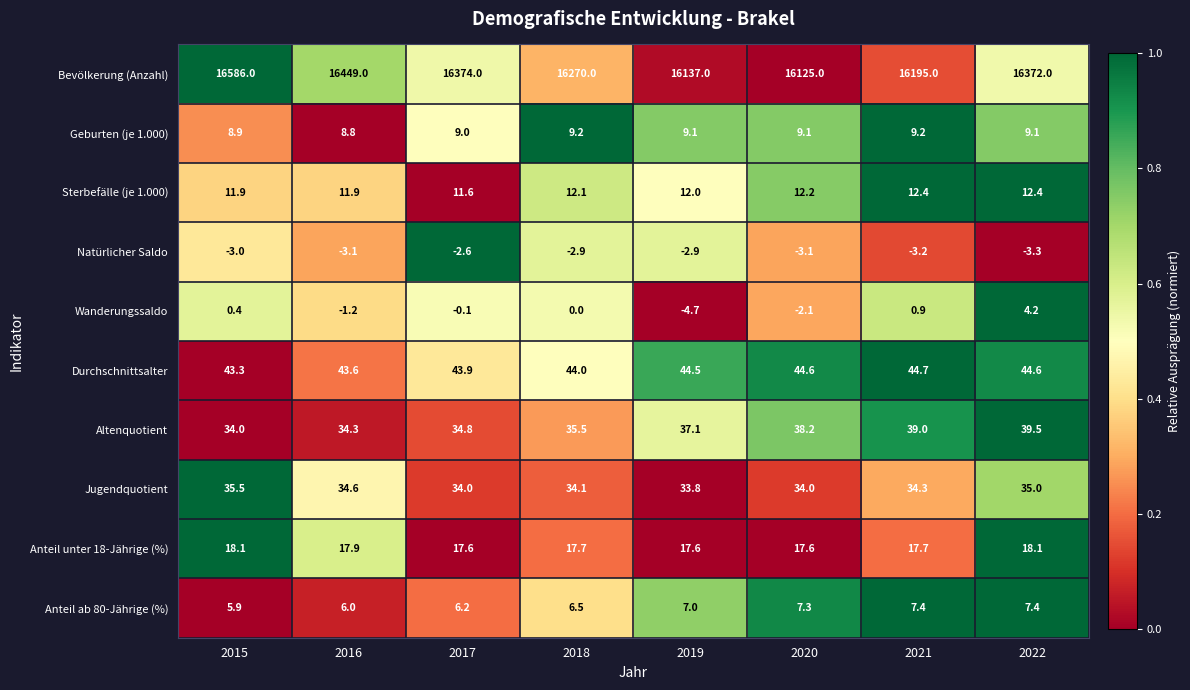

Which label corresponds to the smallest value in the chart?

2019